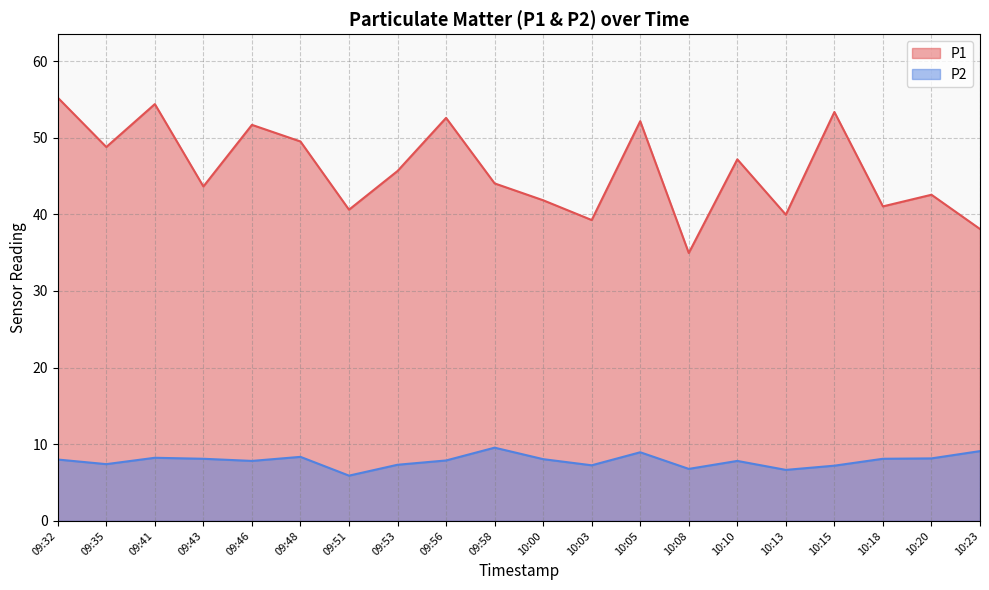

What is the difference between the P2 values at 09:53 and 09:56?

0.6